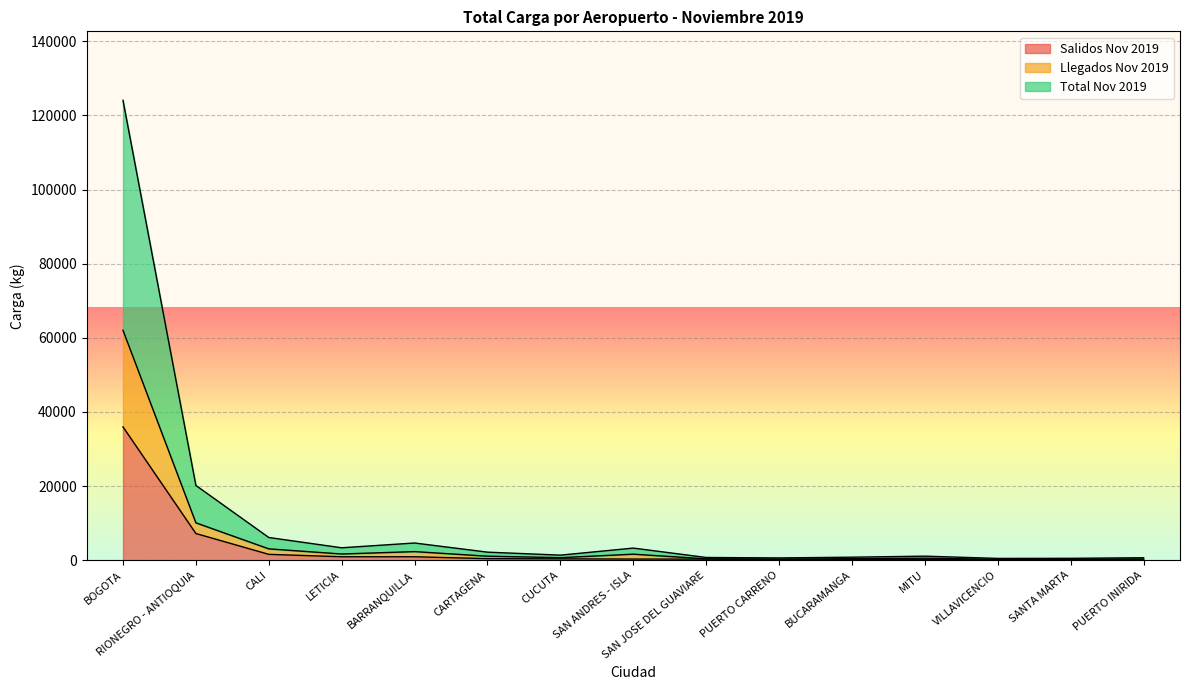

At which label does Llegados Nov 2019 first exceed 685?

BOGOTA